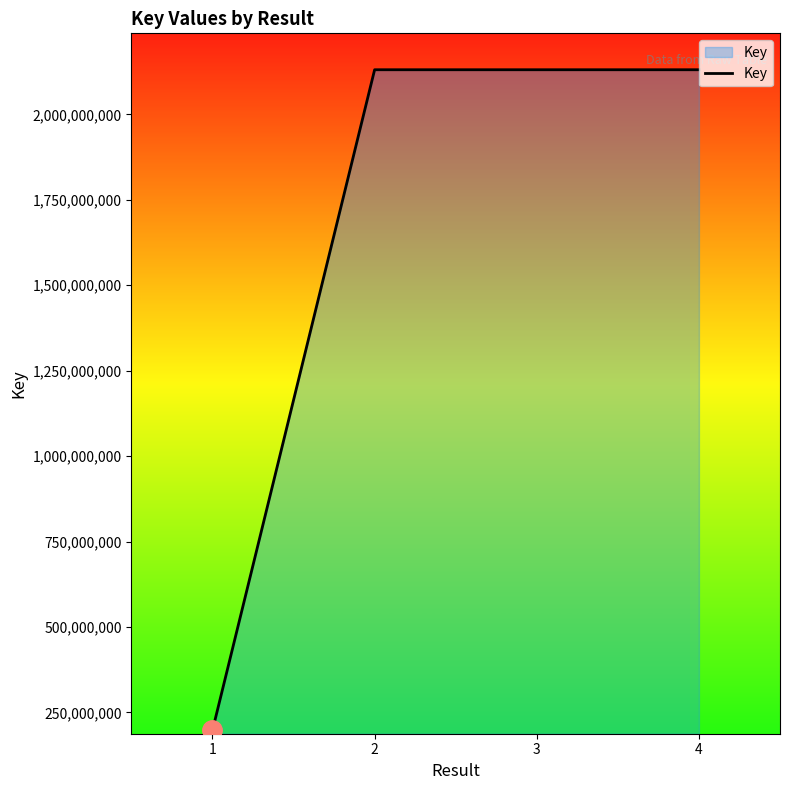

Does the chart display data point markers on the line(s)?

No